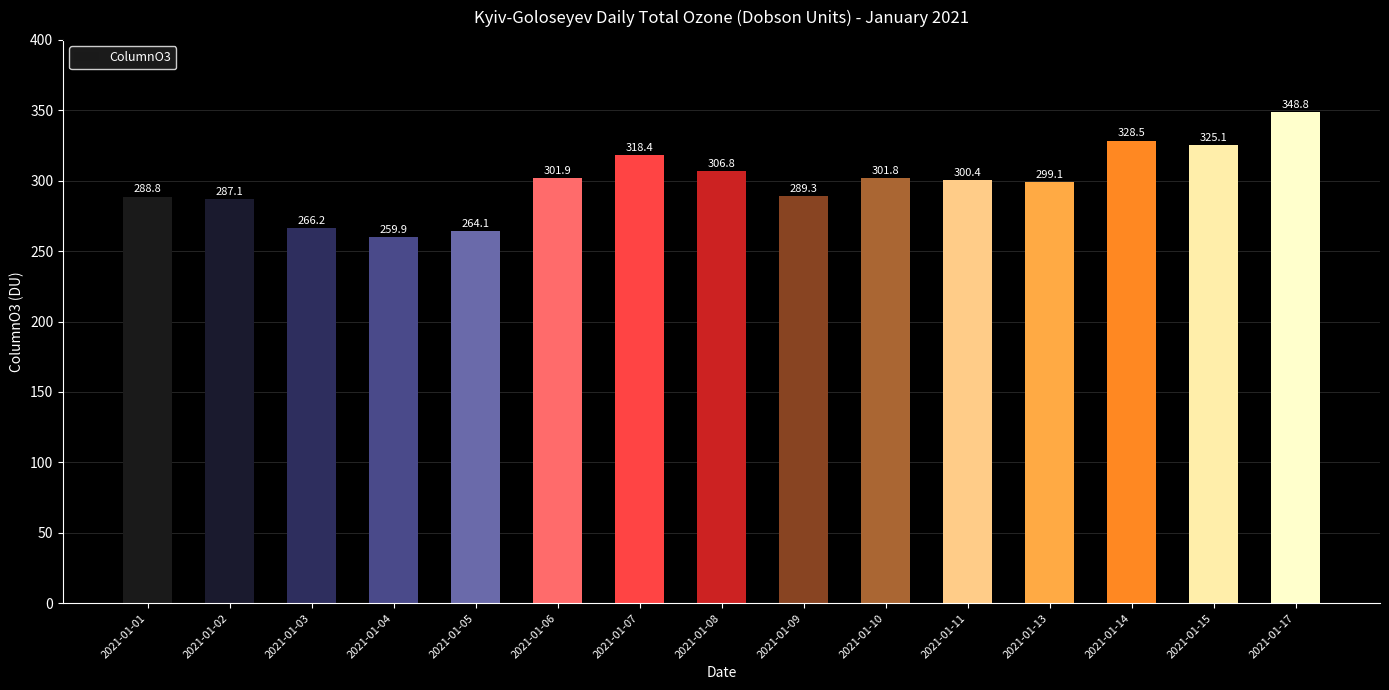

What is the change in value from 2021-01-02 to 2021-01-10?

+14.7